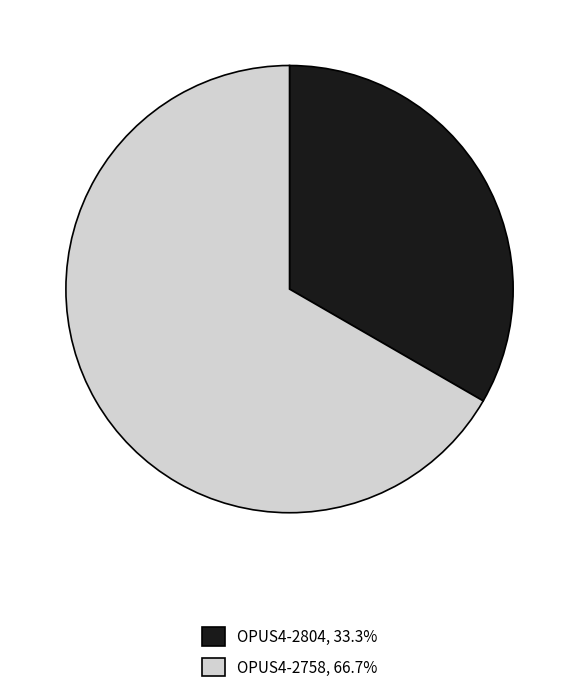

Combined, do OPUS4-2804 and OPUS4-2758 account for over 50%?

Yes